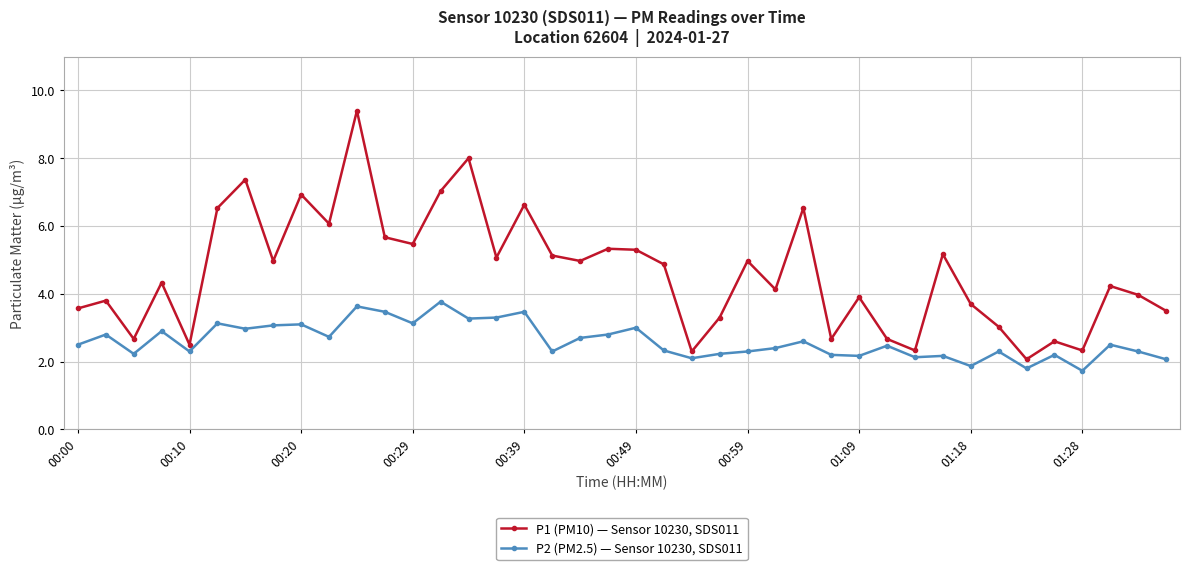

What are all the series names shown in the legend?

P1 (PM10) — Sensor 10230, SDS011, P2 (PM2.5) — Sensor 10230, SDS011